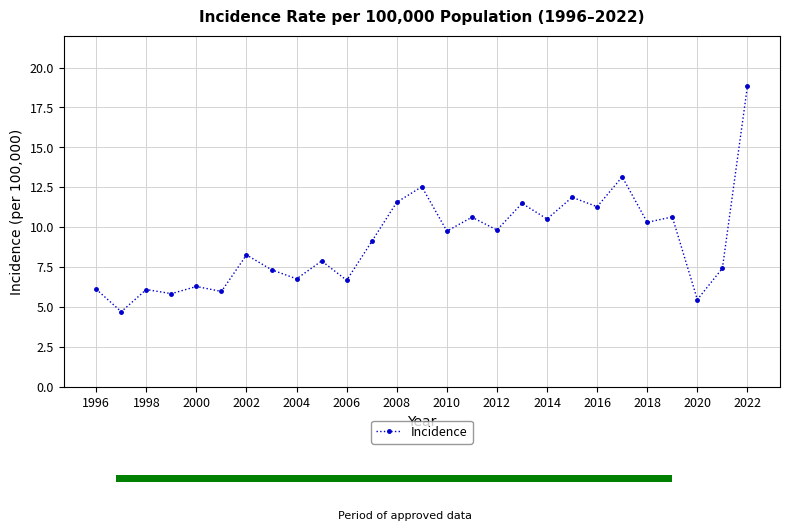

The value of Incidence at 2018 is 10.3. True or false?

True